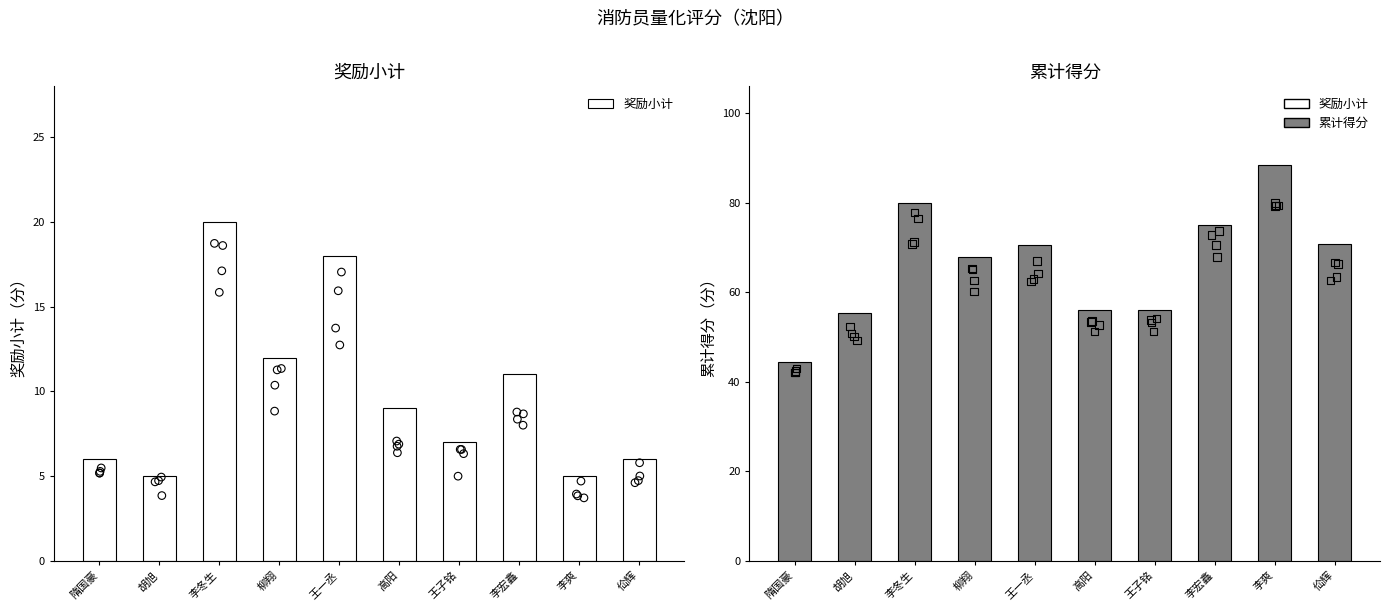

What are all the series names shown in the legend?

奖励小计, 累计得分